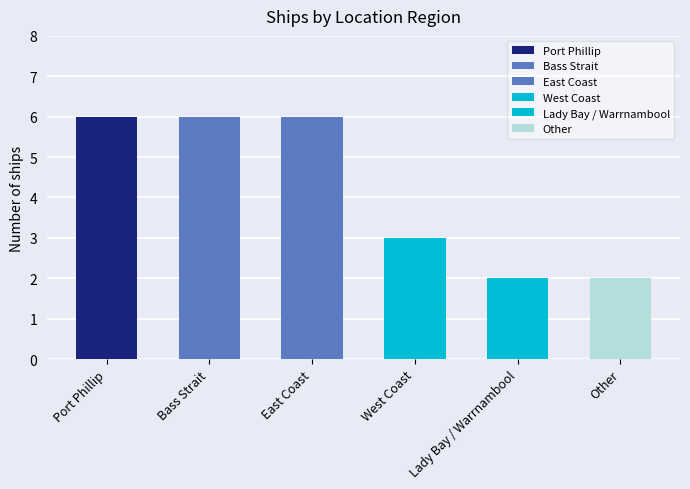

Reading left to right, what are all the values shown in this chart?

Port Phillip=6	Bass Strait=6	East Coast=6	West Coast=3	Lady Bay / Warrnambool=2	Other=2